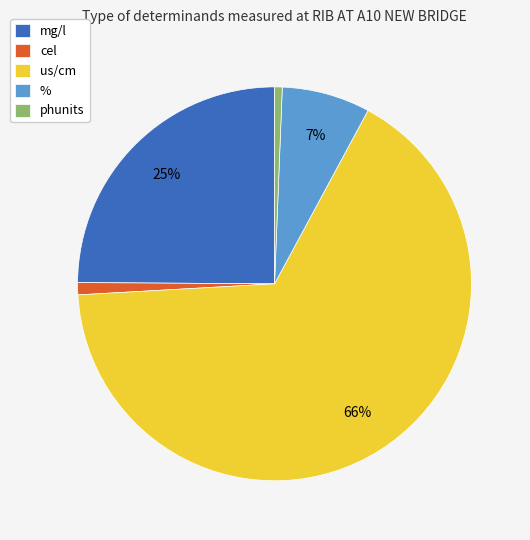

Which category has the biggest portion of the pie?

us/cm